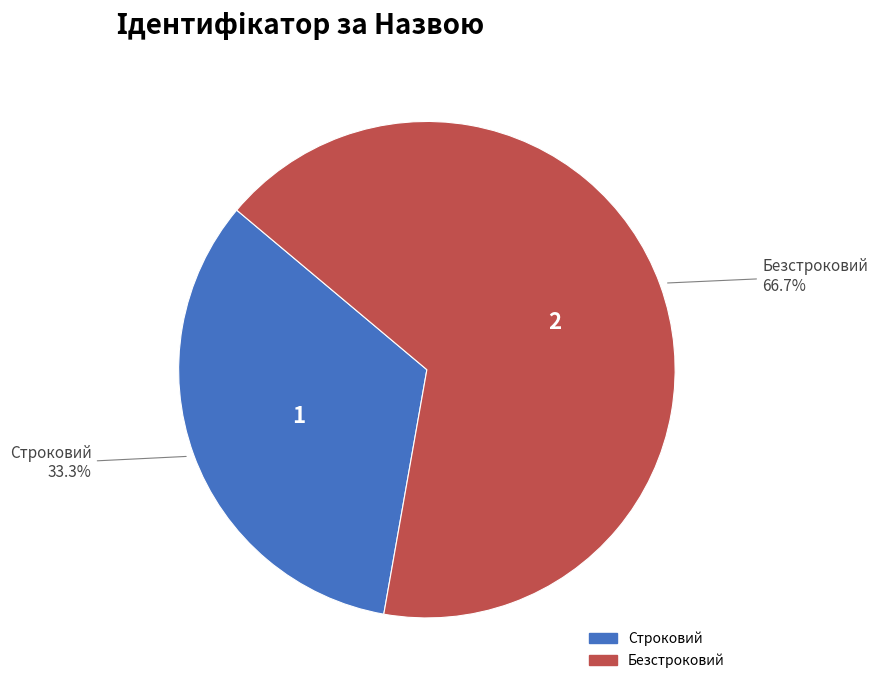

Rank the categories by value from lowest to highest.

Строковий, Безстроковий